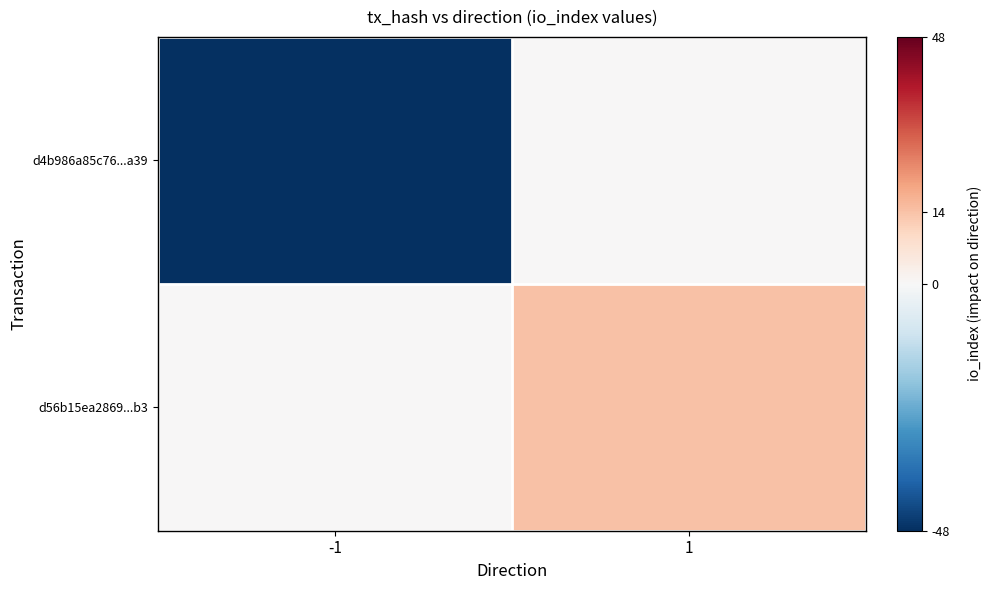

Which category has the highest value across all series?

1